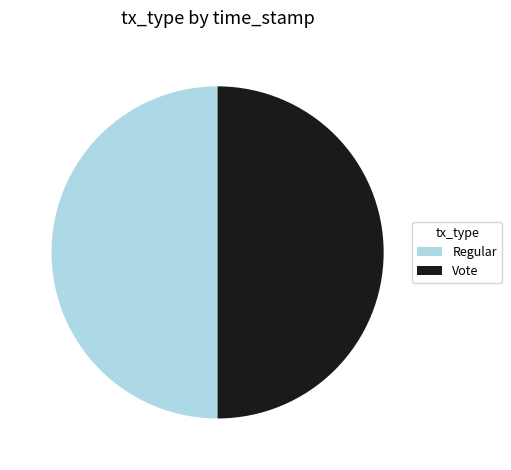

The Vote slice represents 63% of the pie. True or false?

False